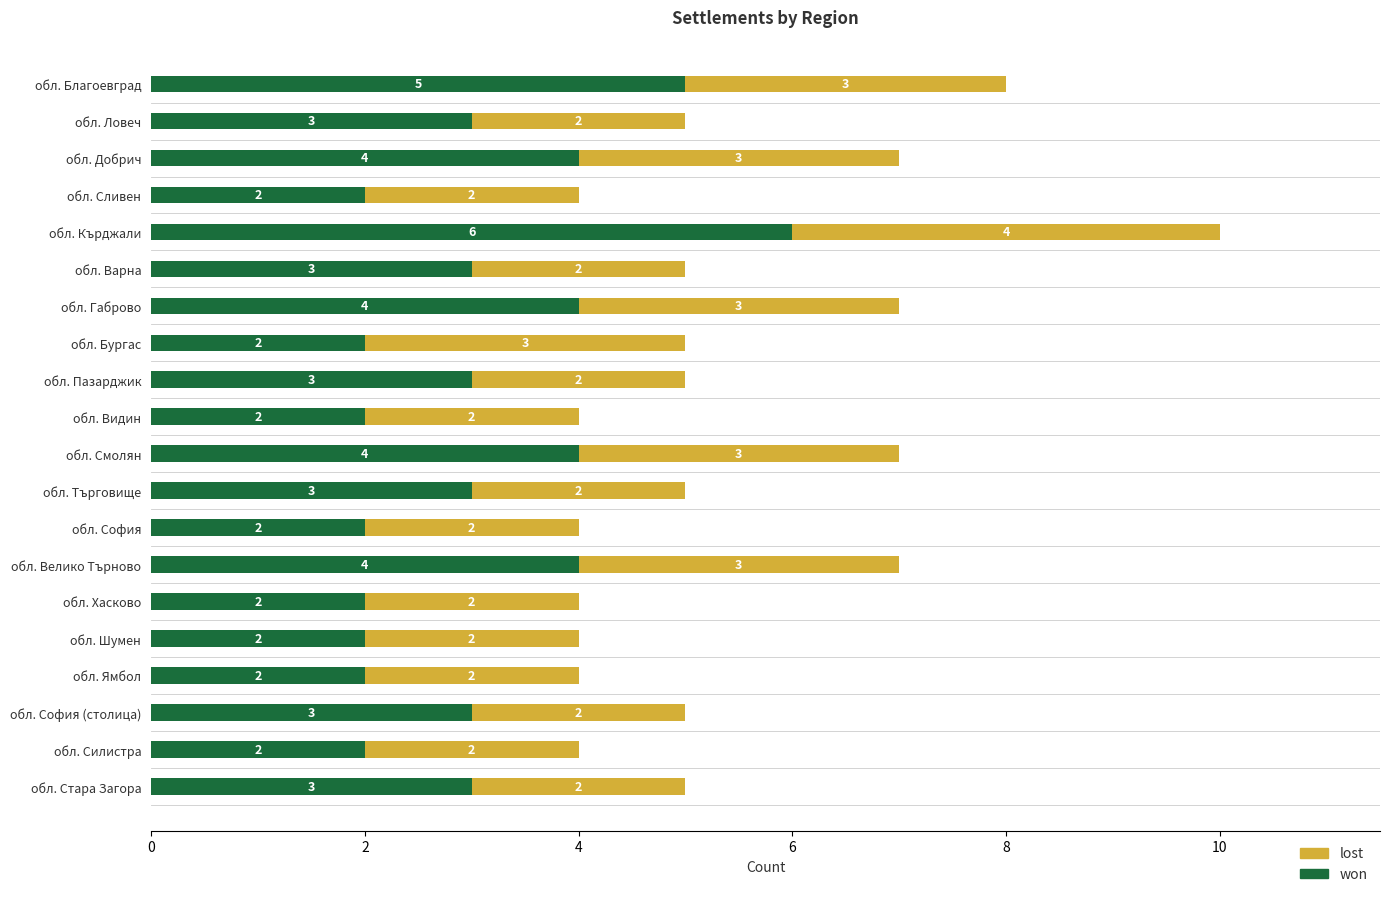

At which category is the sum across all series the highest?

обл. Кърджали